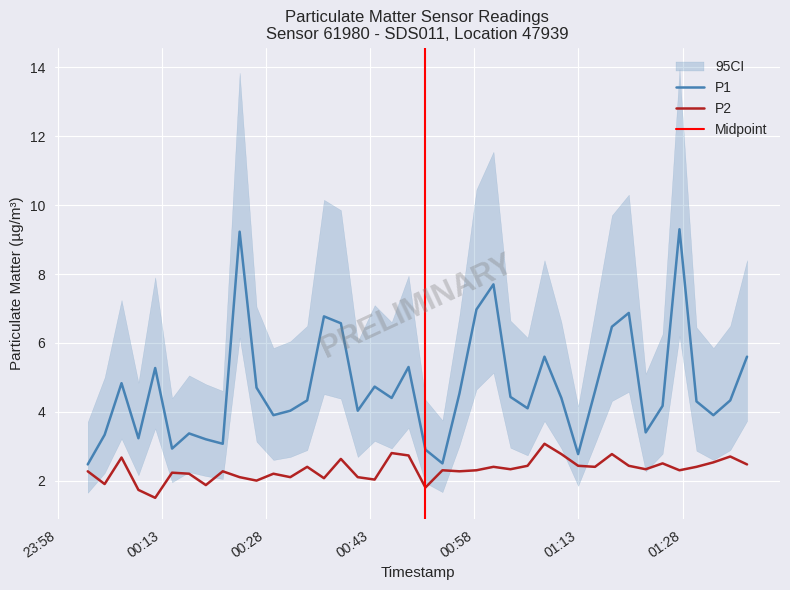

Which series has the largest total across all categories?

P1